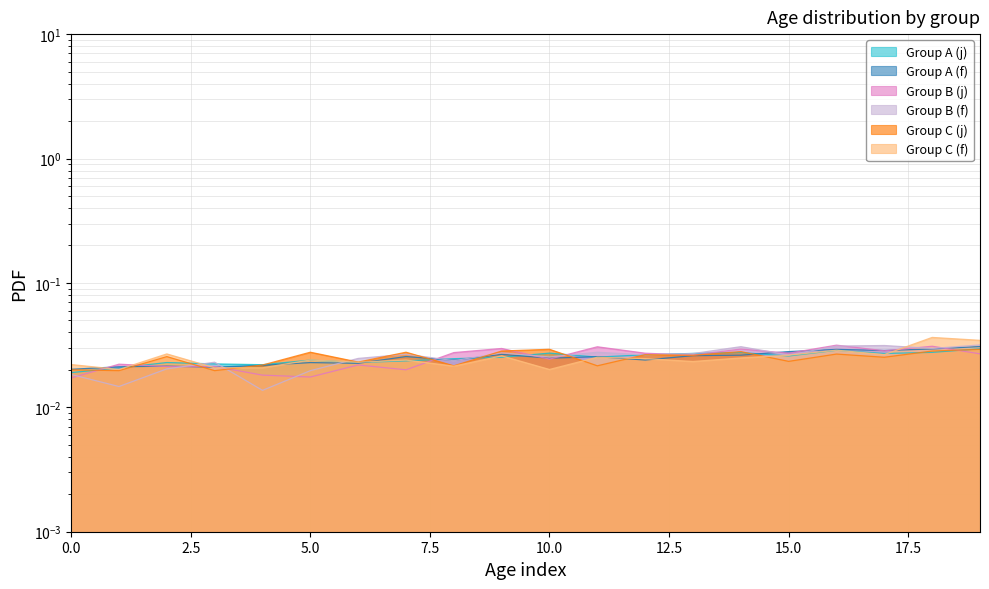

At 17, list the series in order from largest to smallest.

Group B (f), Group A (f), Group B (j), Group A (j), Group C (f), Group C (j)